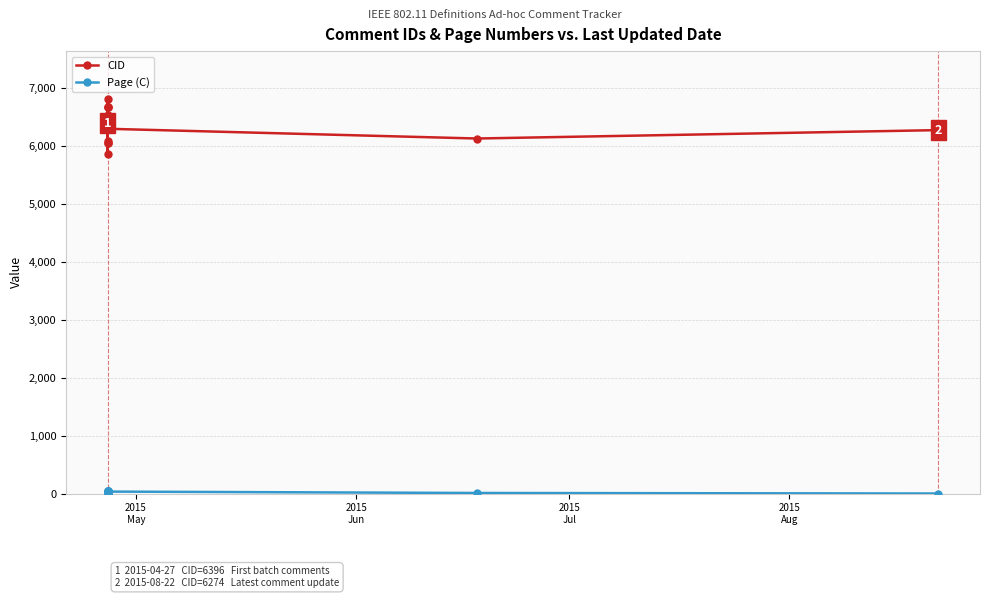

List the series in order of their overall mean, lowest first.

Page (C), CID